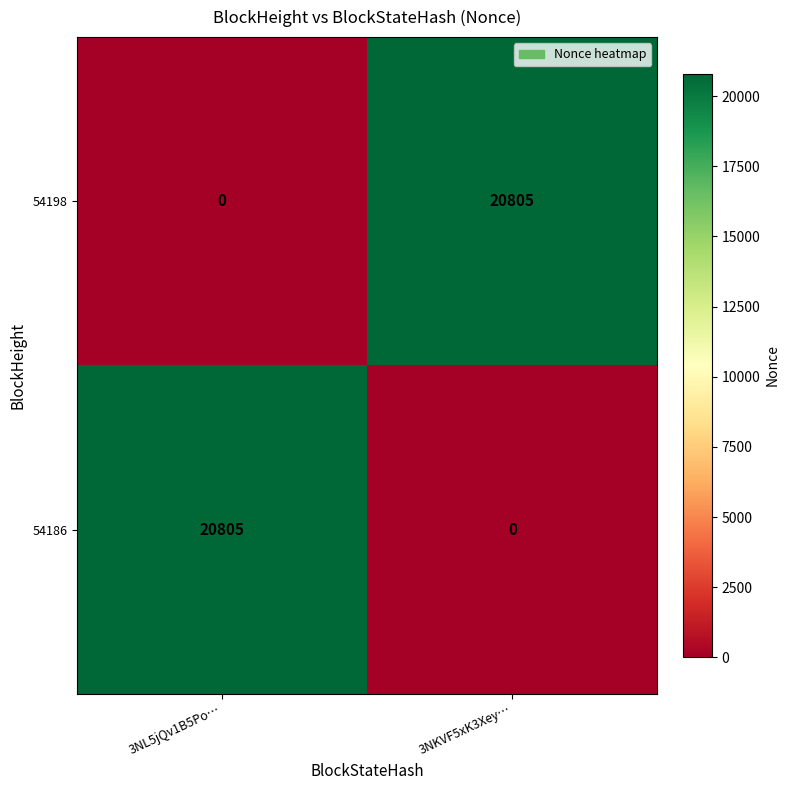

The value of 54186 at 3NKVF5xK3Xey… is -12244. True or false?

False